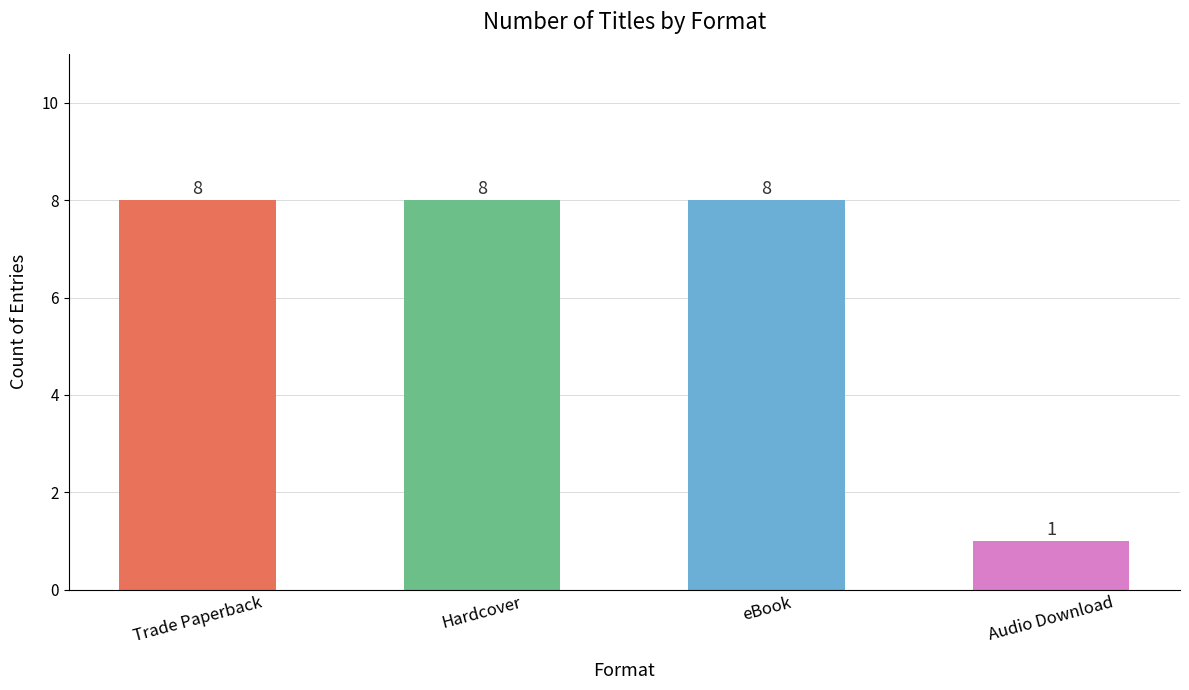

What is the maximum value shown in the chart?

8